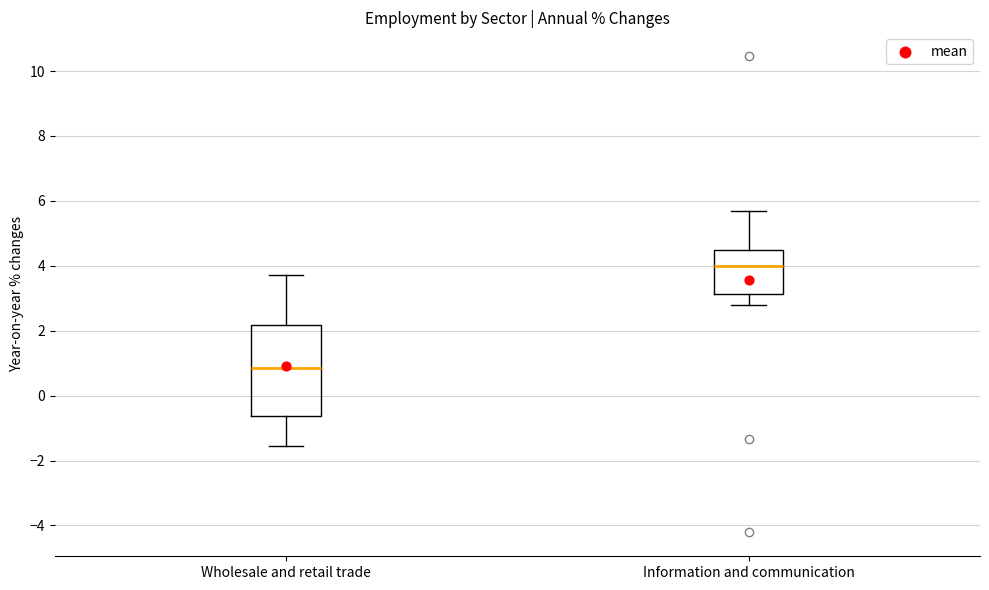

Which box's median line is the lowest?

Wholesale and retail trade